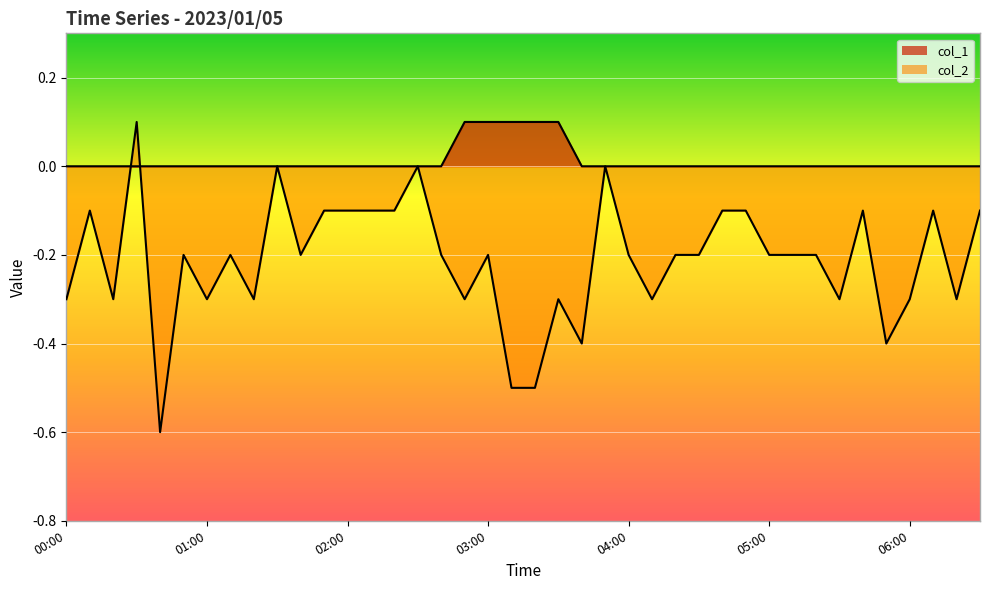

Which category has the lowest value across all series?

00:40